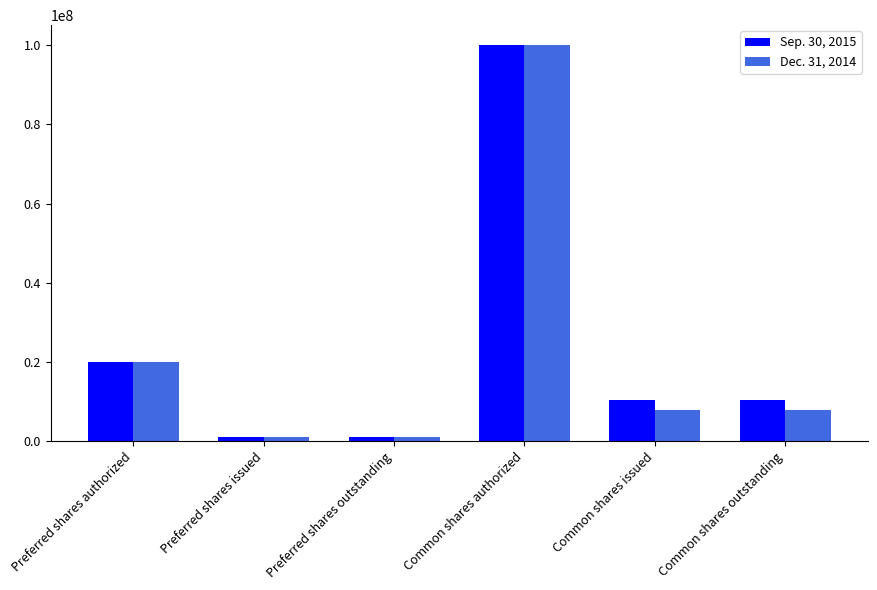

At which category does the chart reach its peak across all series?

Common shares authorized